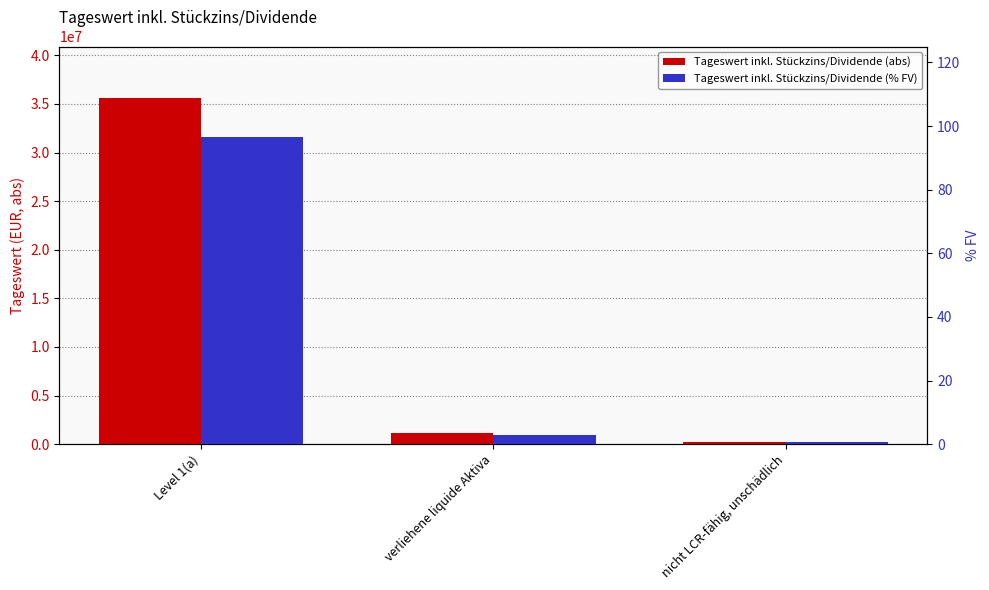

Reading left to right, list all the values displayed in this chart.

Tageswert inkl. Stückzins/Dividende (abs): 35578547.3	1097555.1	201828.7
Tageswert inkl. Stückzins/Dividende (% FV): 96.5	3.0	0.5